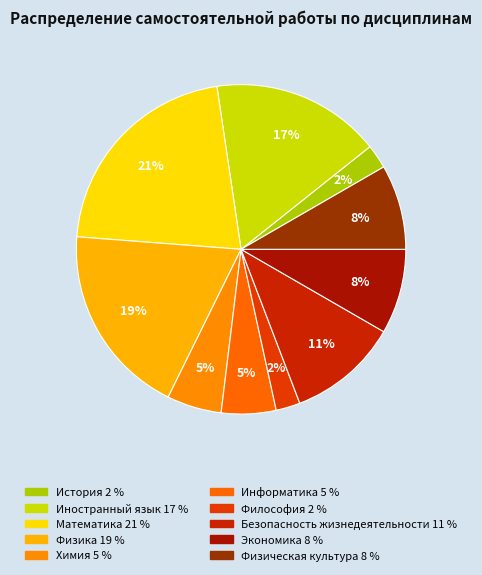

Is there any slice that represents more than half of the pie?

No